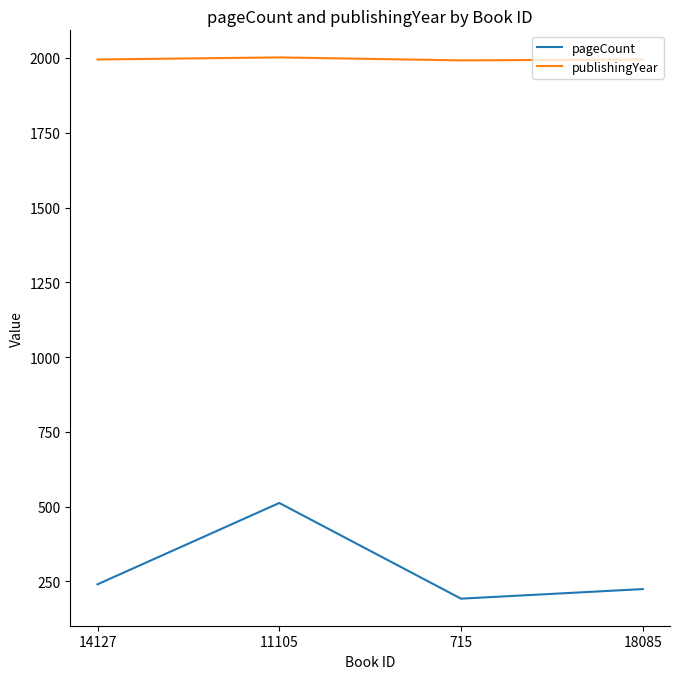

What is the approximate value of publishingYear at 715, to the nearest 10?

1990